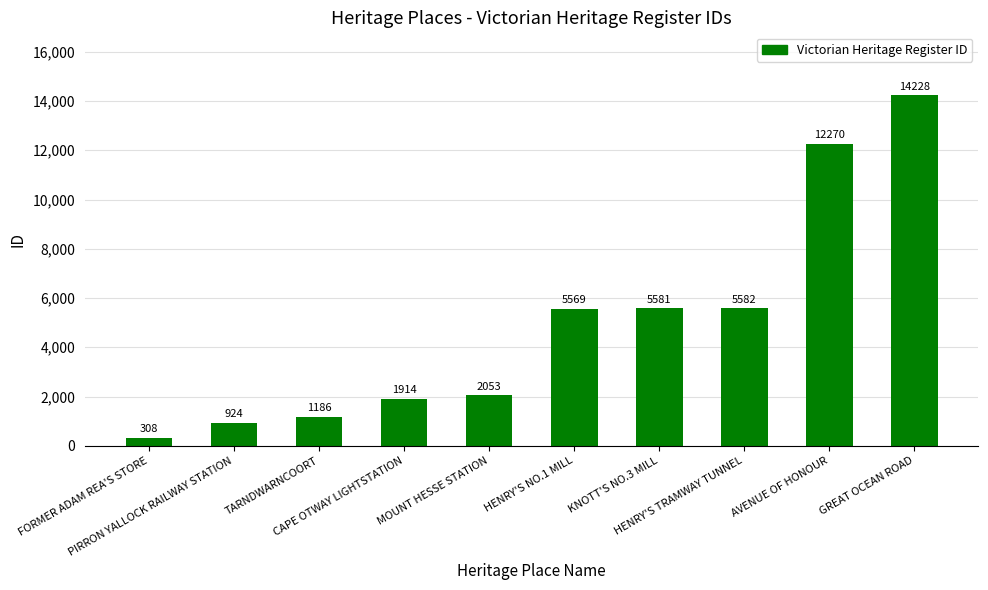

Which label corresponds to the largest value in the chart?

GREAT OCEAN ROAD